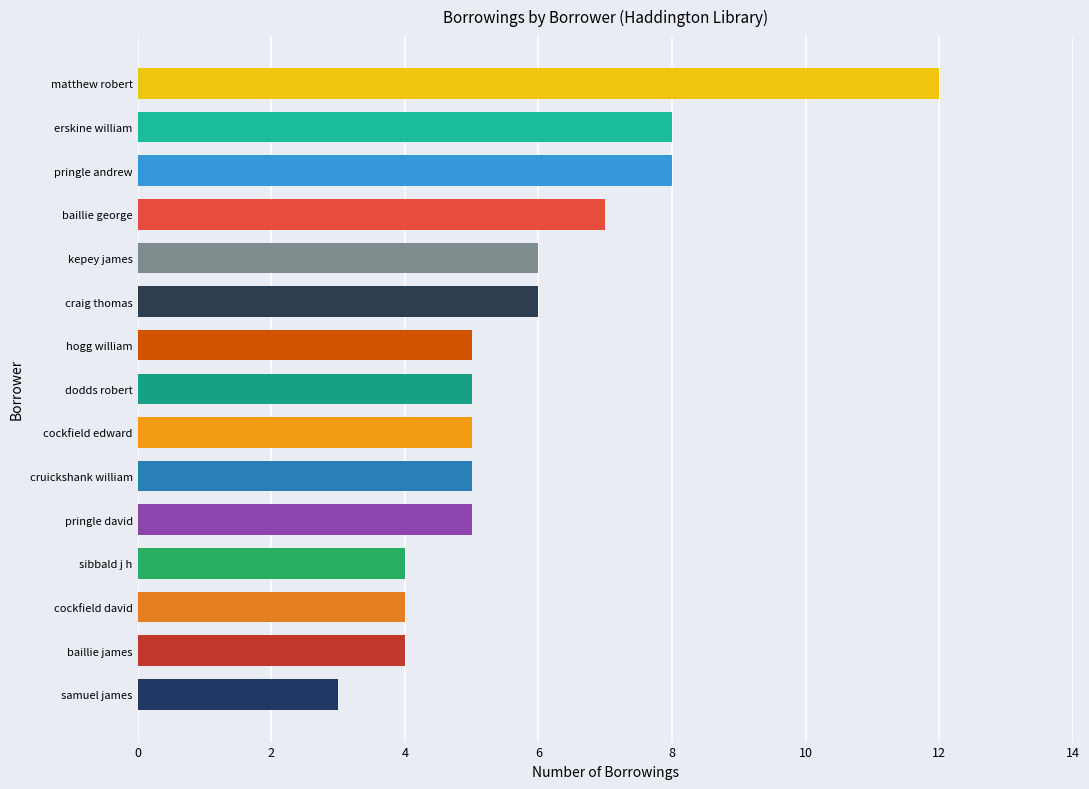

How many bars are there in total?

15